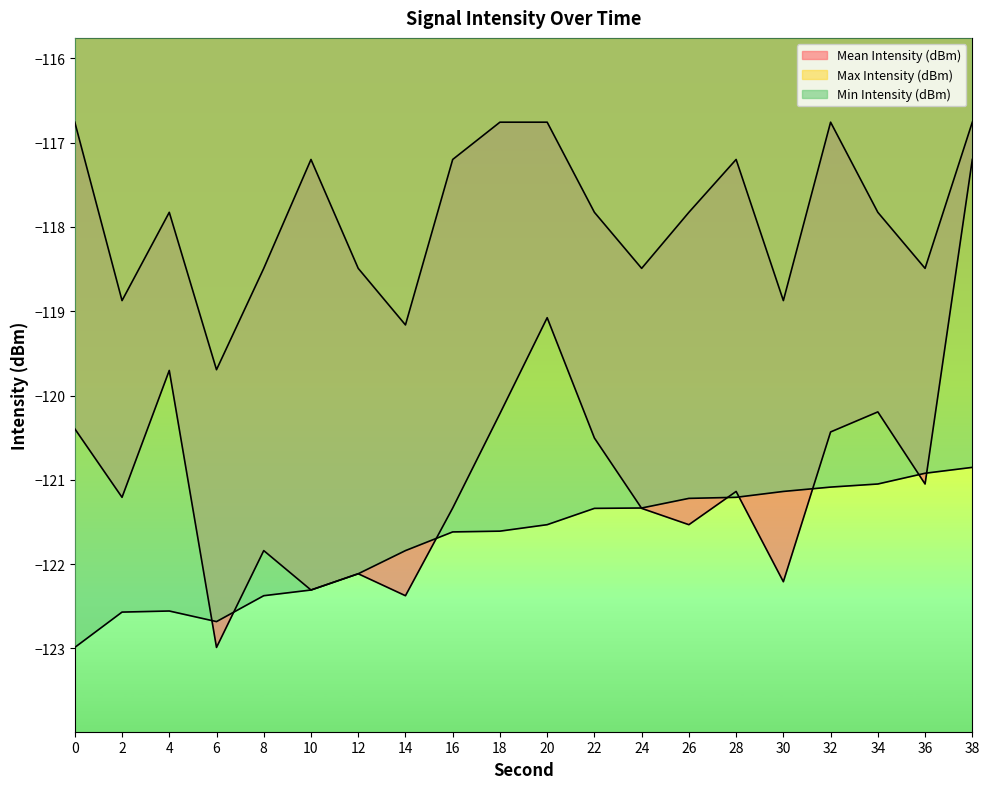

Reading left to right, list all the values displayed in this chart.

Mean Intensity (dBm): 0=-120.4	2=-121.2	4=-119.7	6=-123.0	8=-121.8	10=-122.3	12=-122.1	14=-122.4	16=-121.3	18=-120.2	20=-119.1	22=-120.5	24=-121.3	26=-121.5	28=-121.1	30=-122.2	32=-120.4	34=-120.2	36=-121.0	38=-117.2
Max Intensity (dBm): 0=-116.8	2=-118.9	4=-117.8	6=-119.7	8=-118.5	10=-117.2	12=-118.5	14=-119.2	16=-117.2	18=-116.8	20=-116.8	22=-117.8	24=-118.5	26=-117.8	28=-117.2	30=-118.9	32=-116.8	34=-117.8	36=-118.5	38=-116.8
Min Intensity (dBm): 0=-123.0	2=-122.6	4=-122.6	6=-122.7	8=-122.4	10=-122.3	12=-122.1	14=-121.8	16=-121.6	18=-121.6	20=-121.5	22=-121.3	24=-121.3	26=-121.2	28=-121.2	30=-121.1	32=-121.1	34=-121.0	36=-120.9	38=-120.9